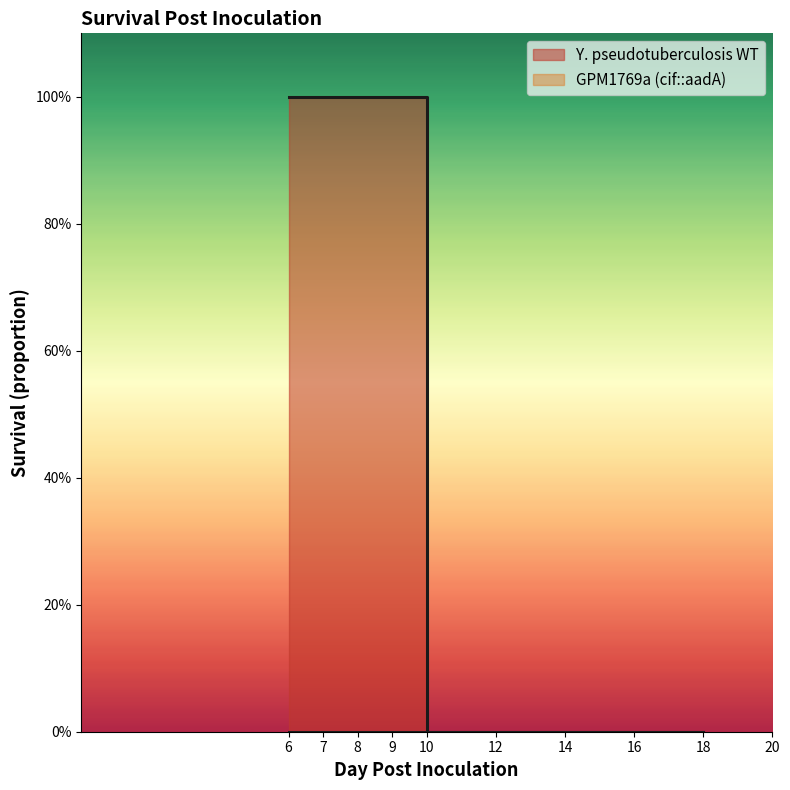

Does the chart have visible grid lines?

No